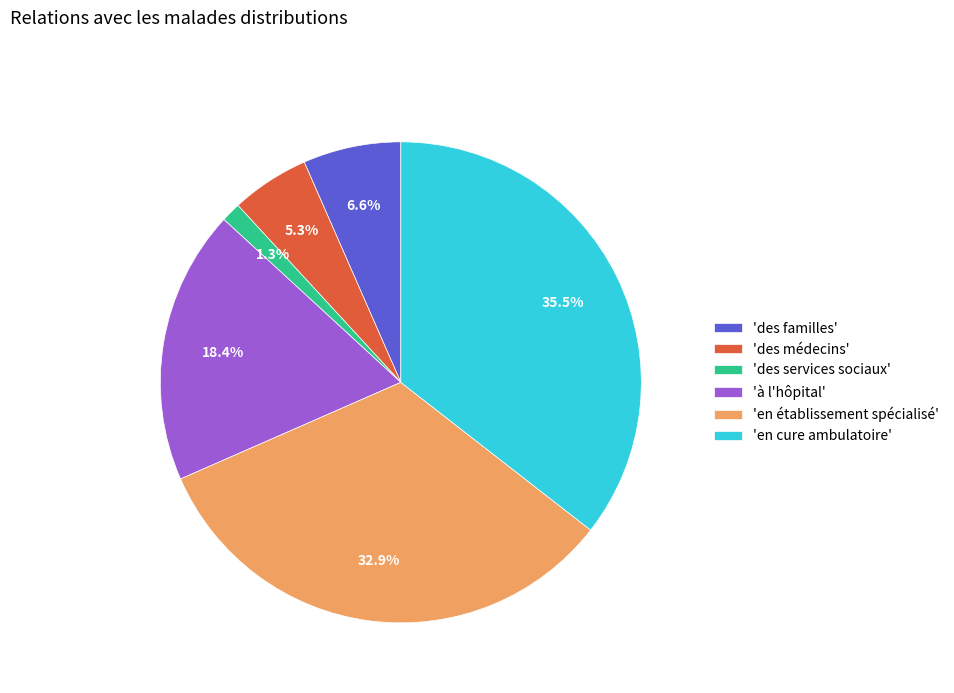

How much of the chart is everything except 'des médecins'?

94.7%